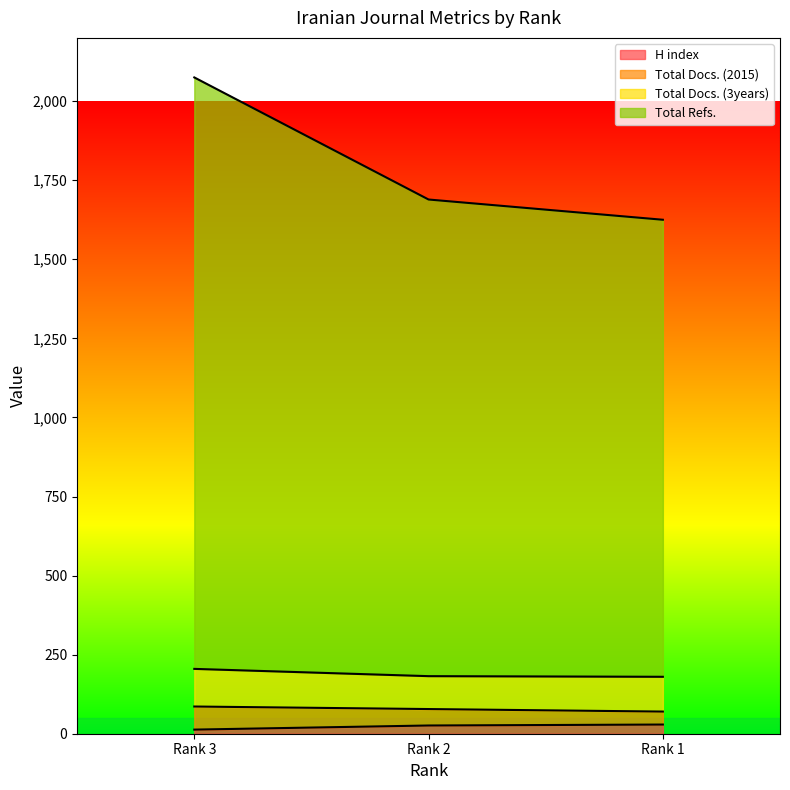

What is the average value of the H index series?

23